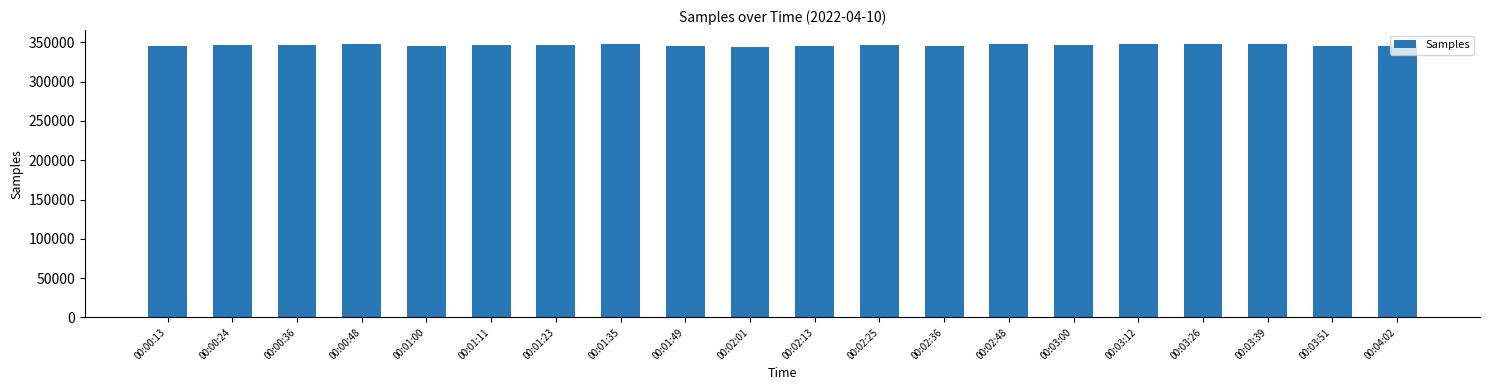

The chart shows a value of 572034 at 00:03:26. True or false?

False